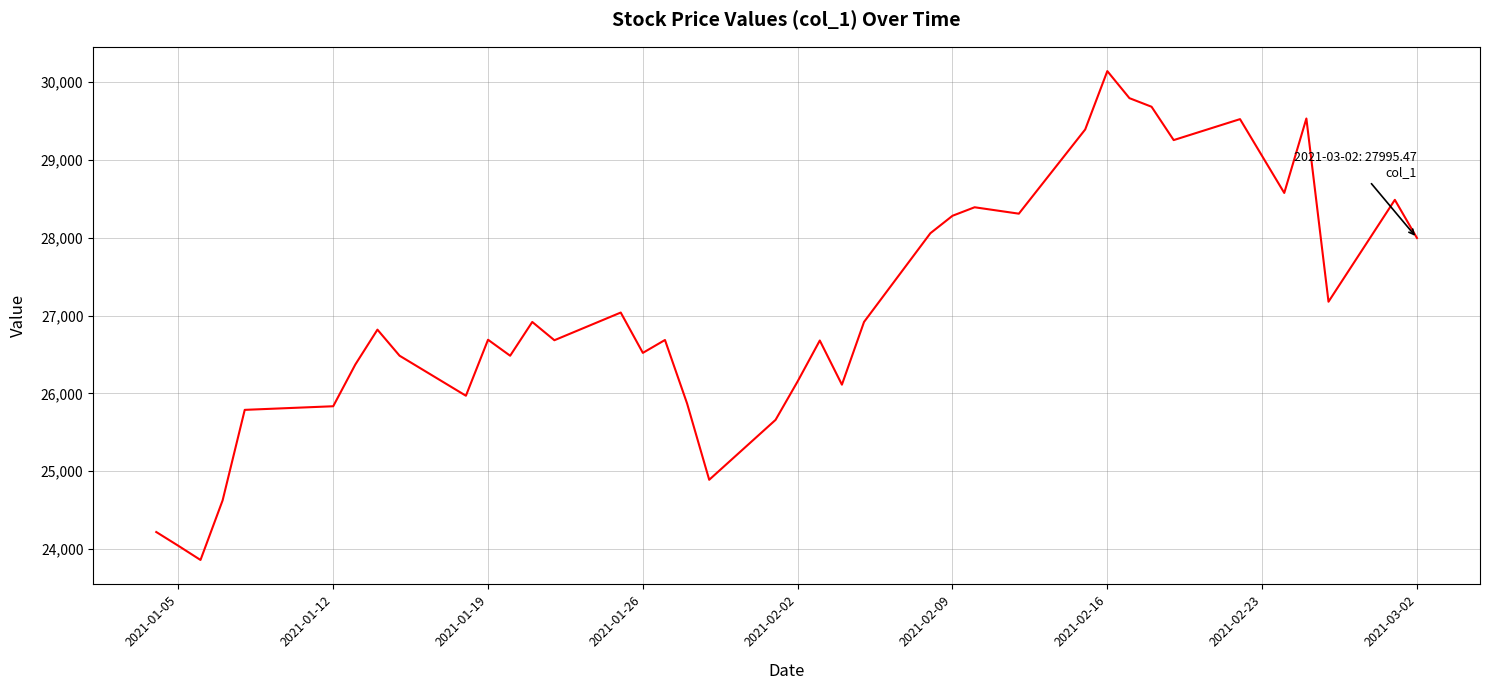

What is the maximum value shown in the chart?

30139.5